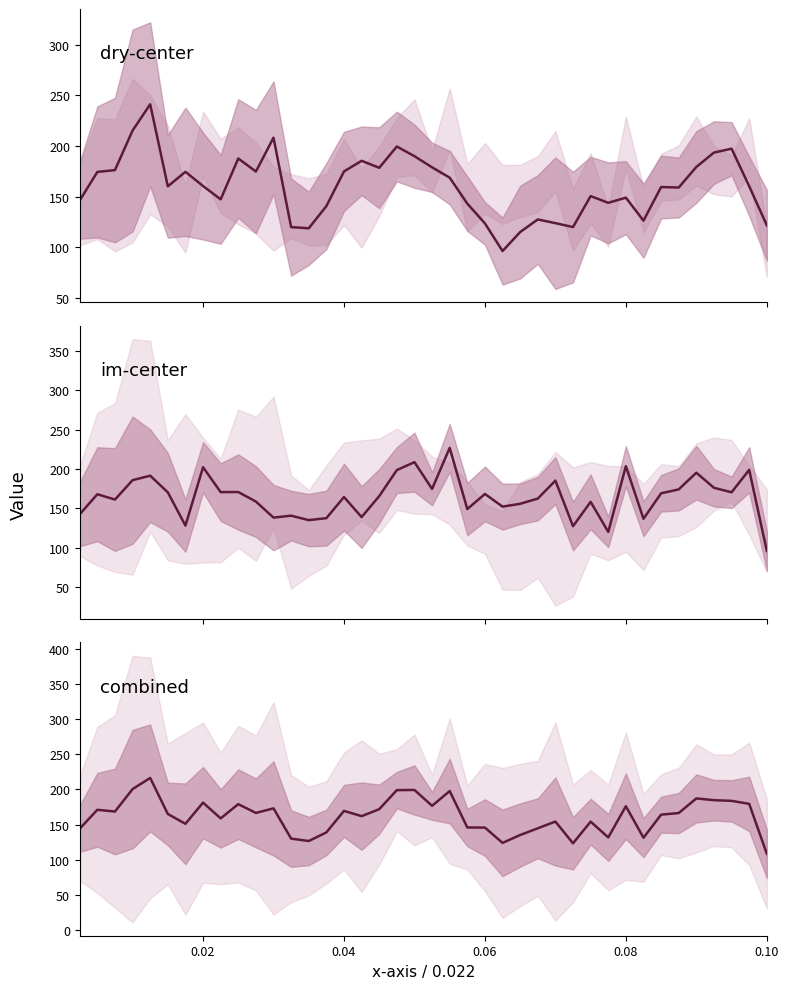

Does the chart have visible grid lines?

No